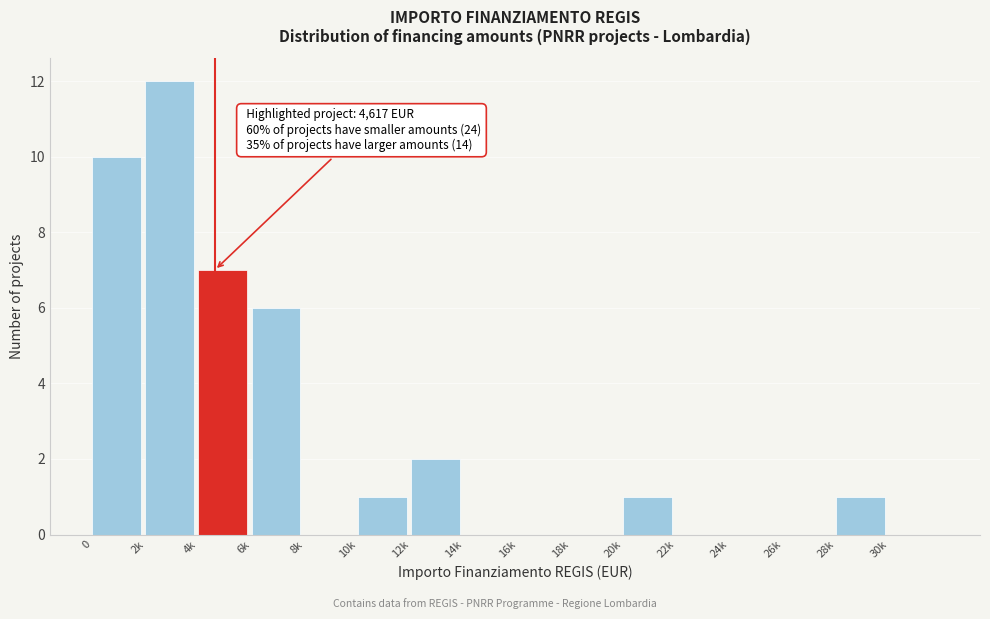

Reading left to right, what are all the values shown in this chart?

0=10	2k=12	4k=7	6k=6	8k=0	10k=1	12k=2	14k=0	16k=0	18k=0	20k=1	22k=0	24k=0	26k=0	28k=1	30k=0